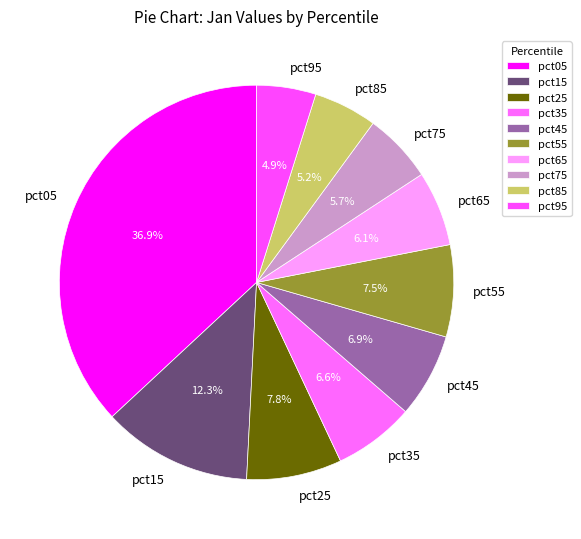

Which has a higher value, pct15 or pct05?

pct05